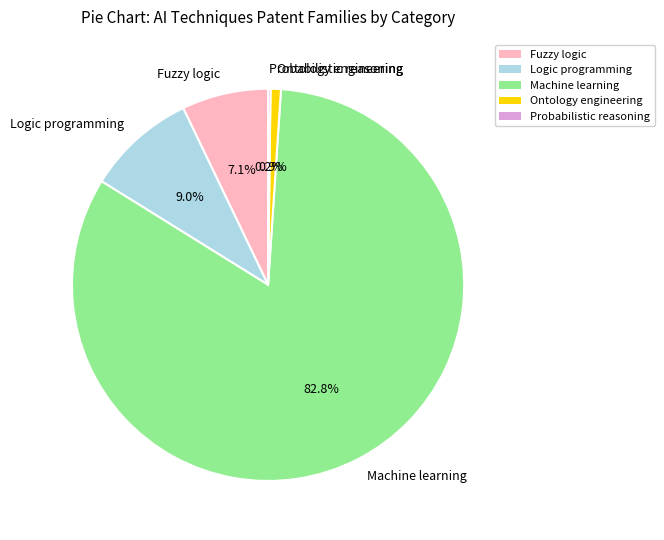

To the nearest percent, what is the combined percentage of Logic programming and Ontology engineering?

10%